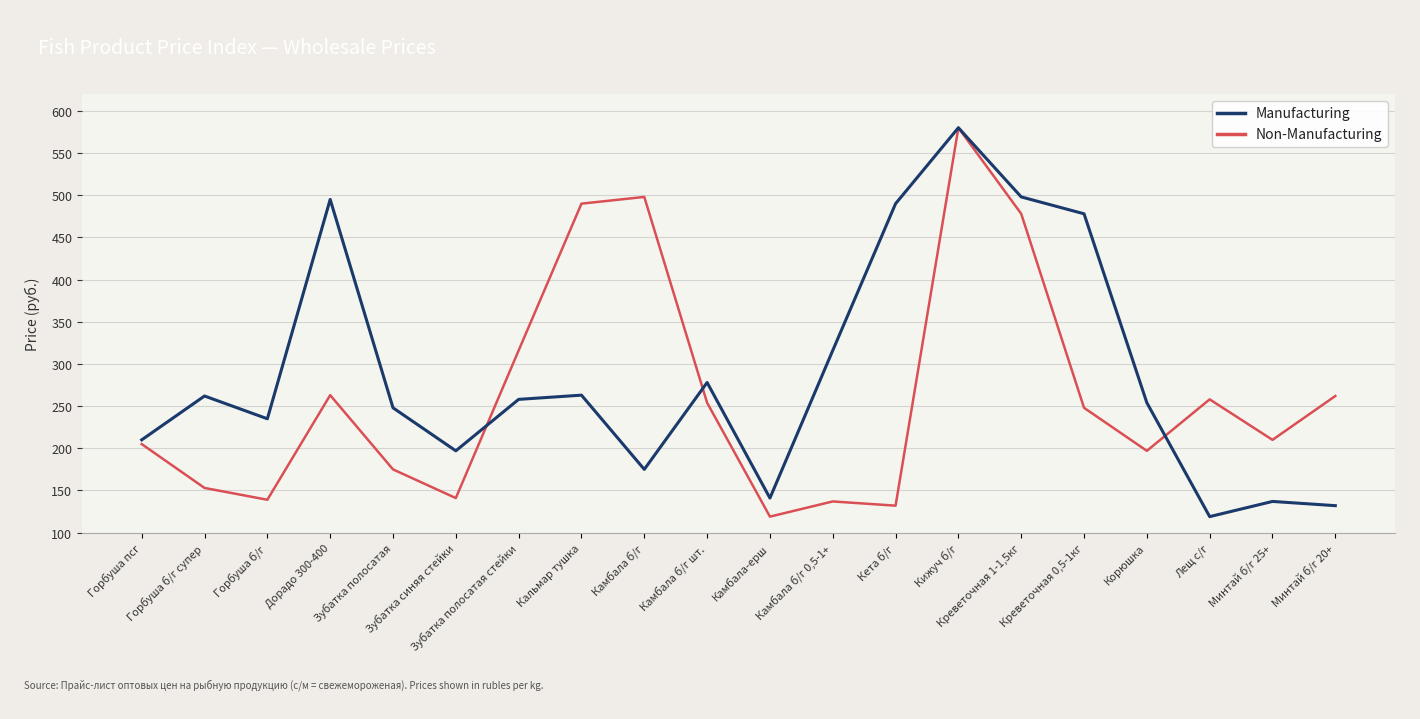

How many lines are shown in the chart?

2